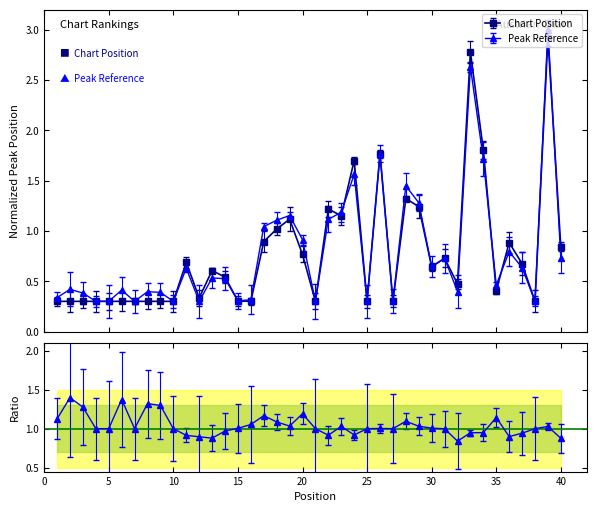

The chart shows a value of 3.0 at 24. True or false?

False